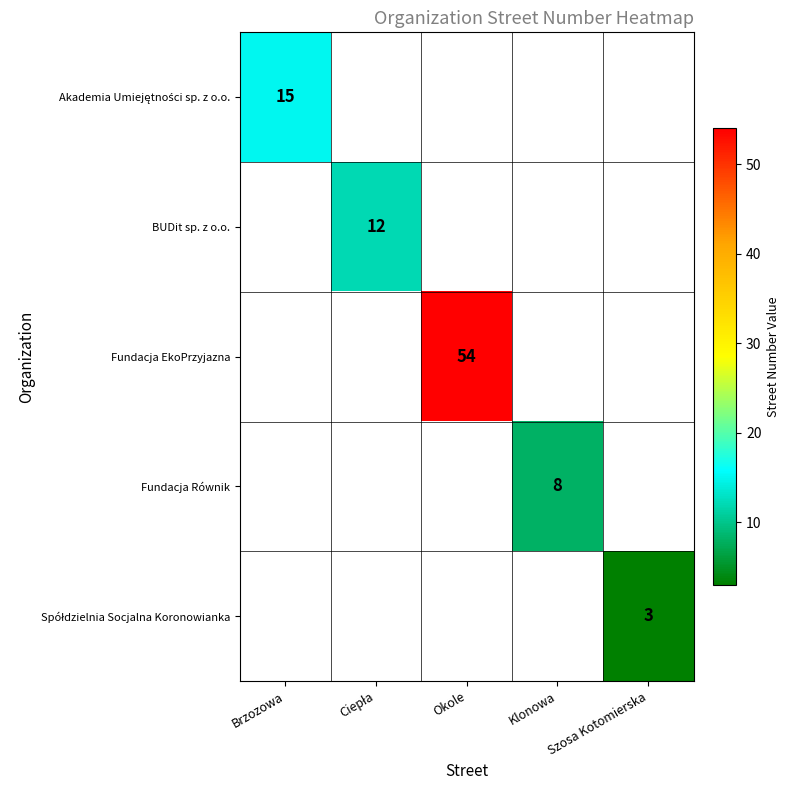

The Fundacja EkoPrzyjazna series shows 54 at Okole. True or false?

True